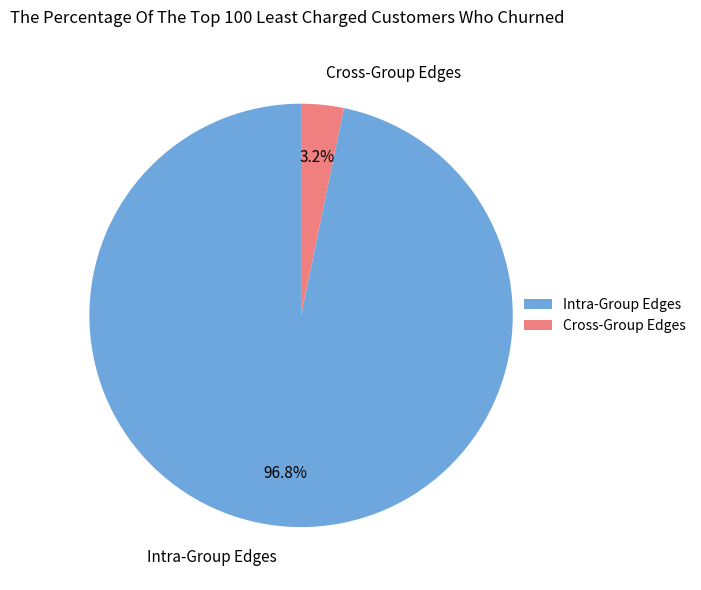

Rank the categories by value from lowest to highest.

Cross-Group Edges, Intra-Group Edges